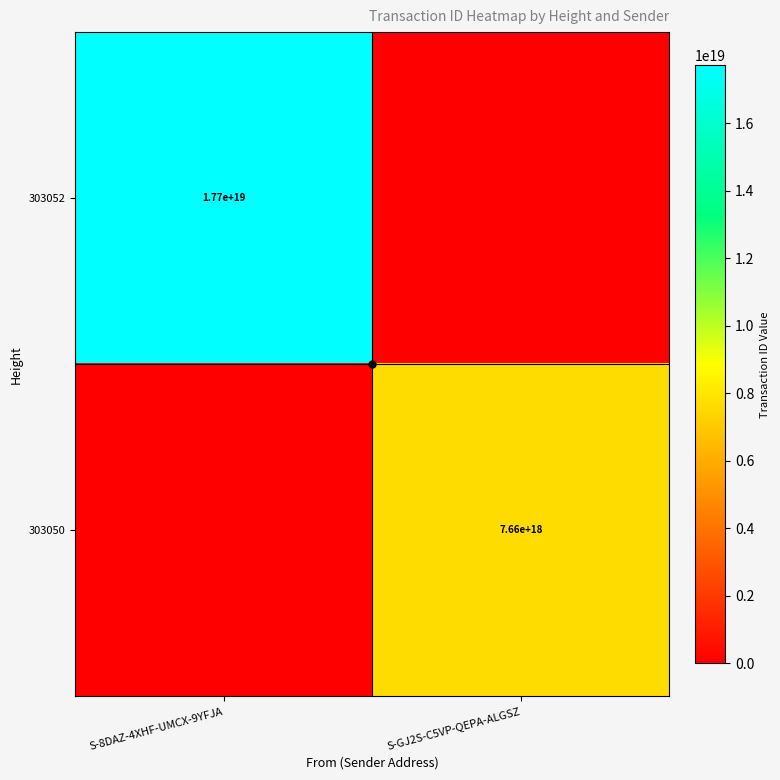

Is the value of 303050 at S-GJ2S-C5VP-QEPA-ALGSZ greater than the value of 303052 at S-8DAZ-4XHF-UMCX-9YFJA?

No